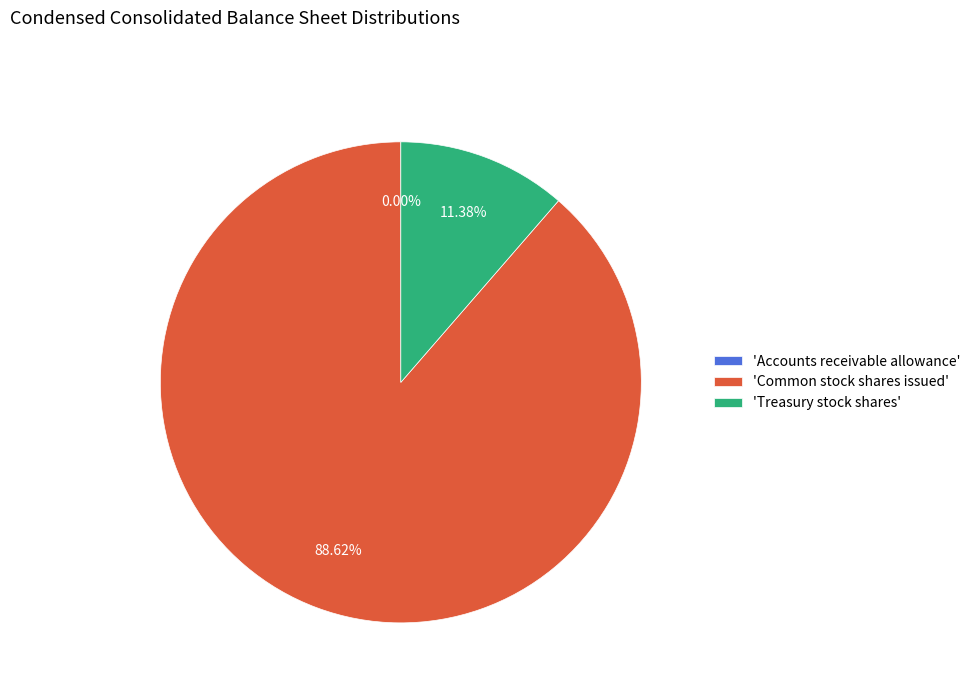

Which category has the biggest portion of the pie?

'Common stock shares issued'